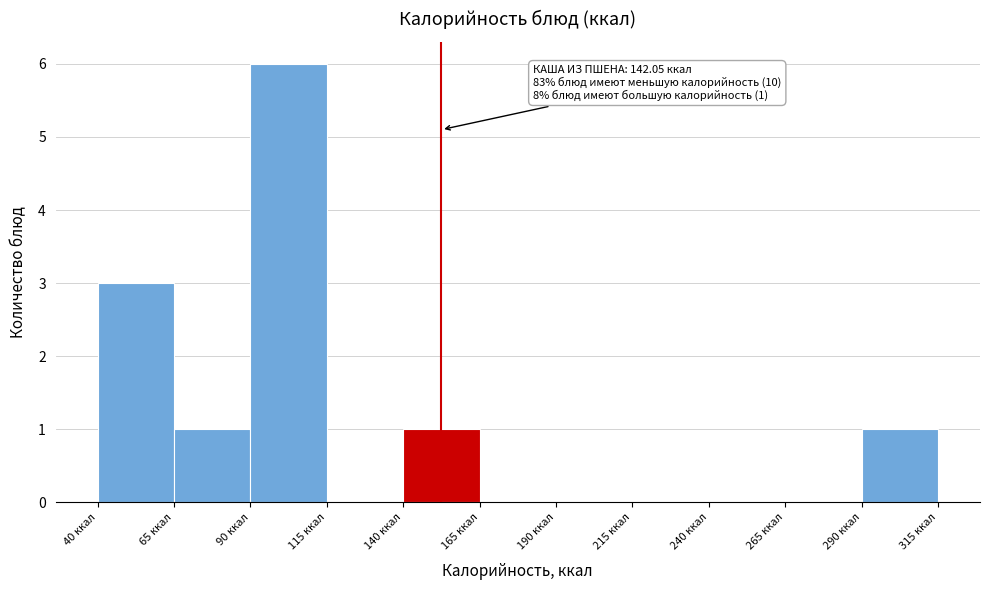

Over which range of the x-axis is the bar tallest?

90 to 115